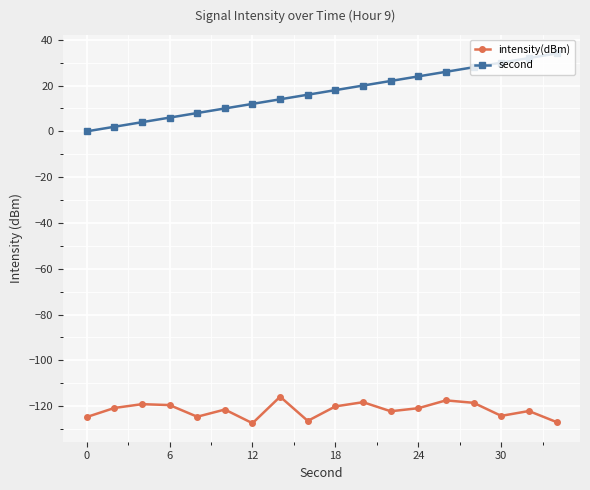

What are all the series names shown in the legend?

intensity(dBm), second